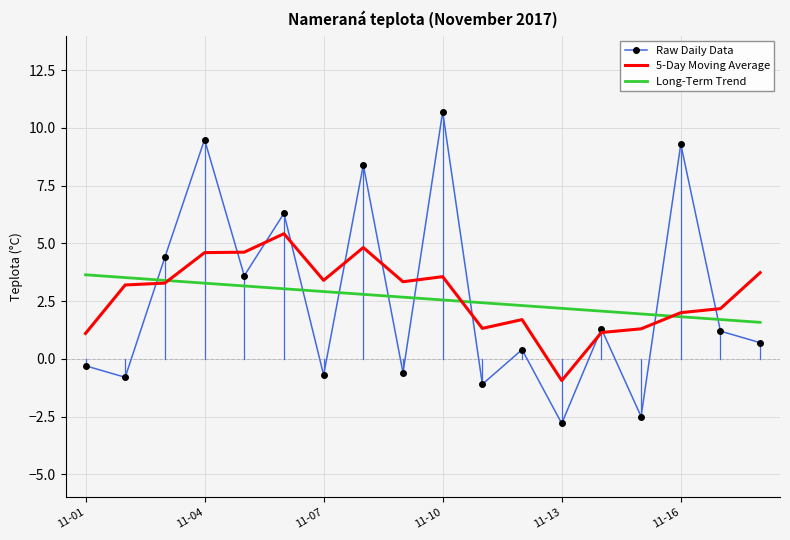

List the series in order of their peak value, lowest first.

Long-Term Trend, 5-Day Moving Average, Raw Daily Data